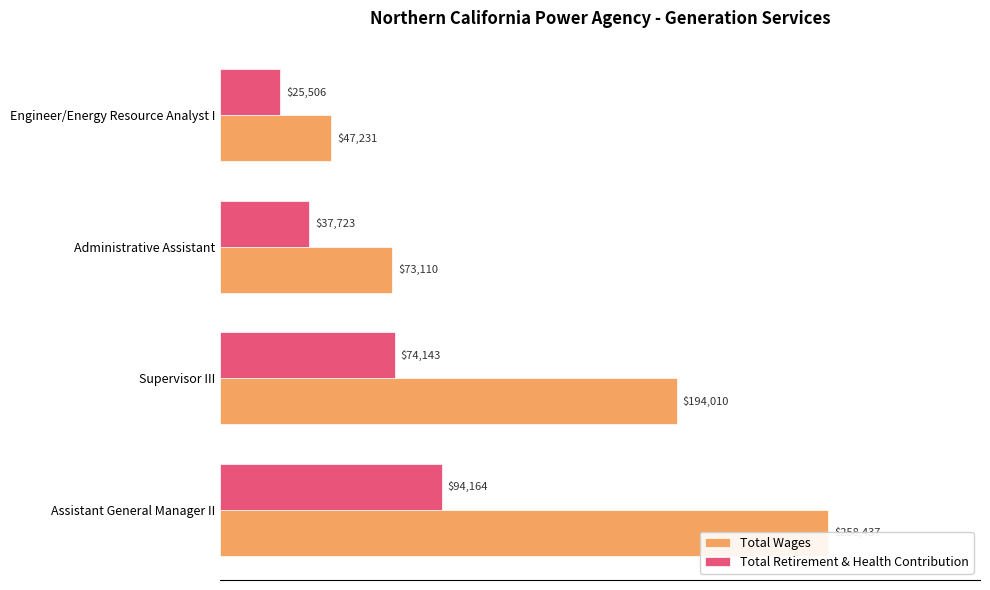

How many values in the Total Retirement & Health Contribution series exceed 74143?

1